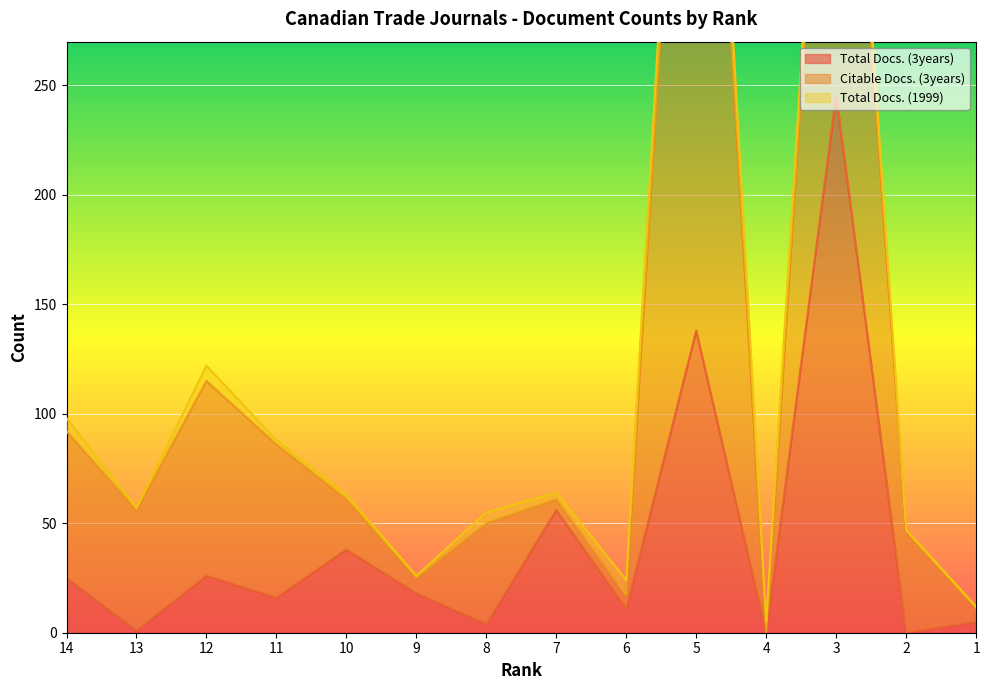

Where does the Total Docs. (1999) series first go above 5?

14